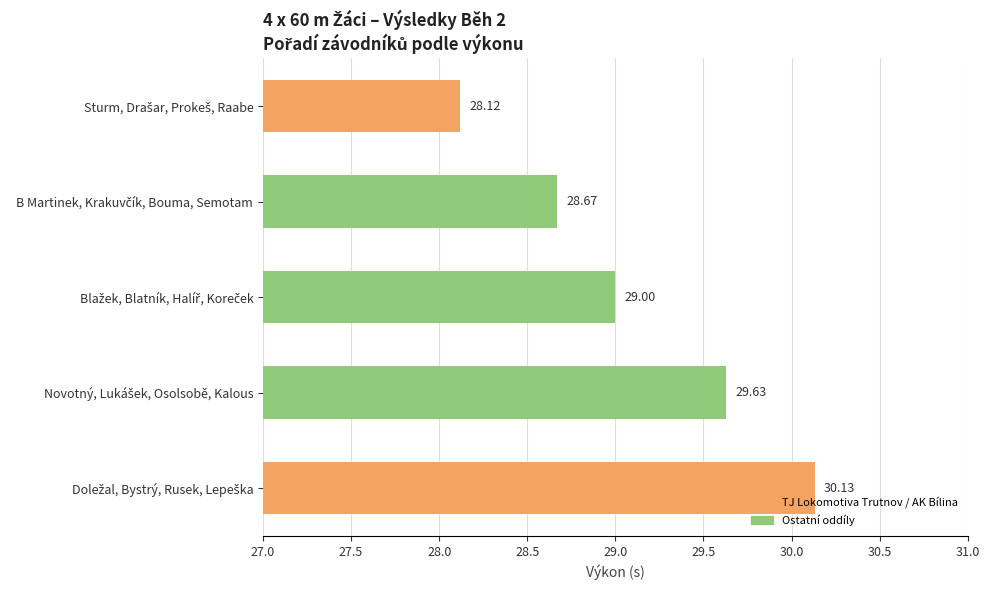

What is the smallest value displayed?

28.1